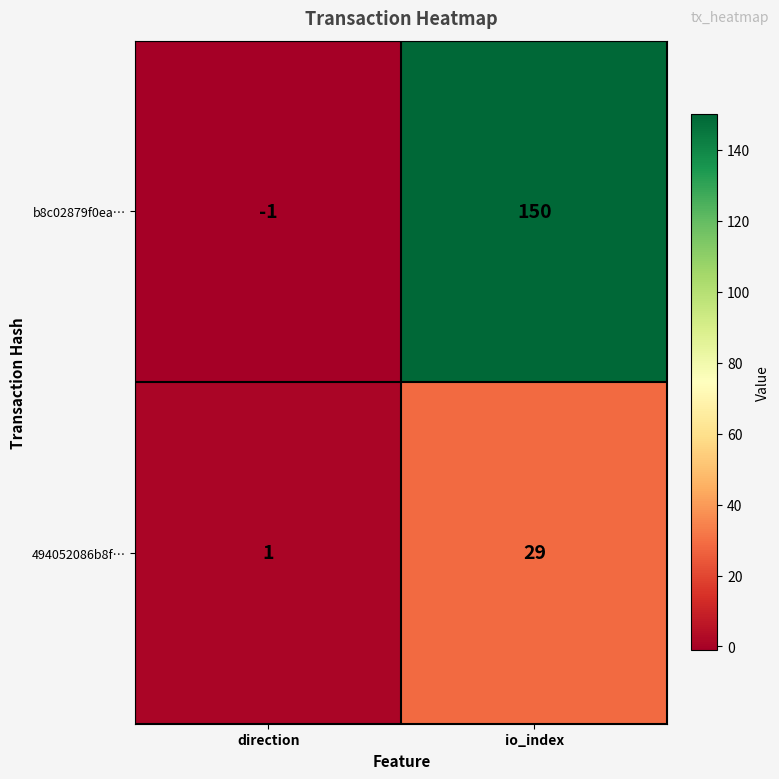

Which label corresponds to the largest value in the chart?

io_index